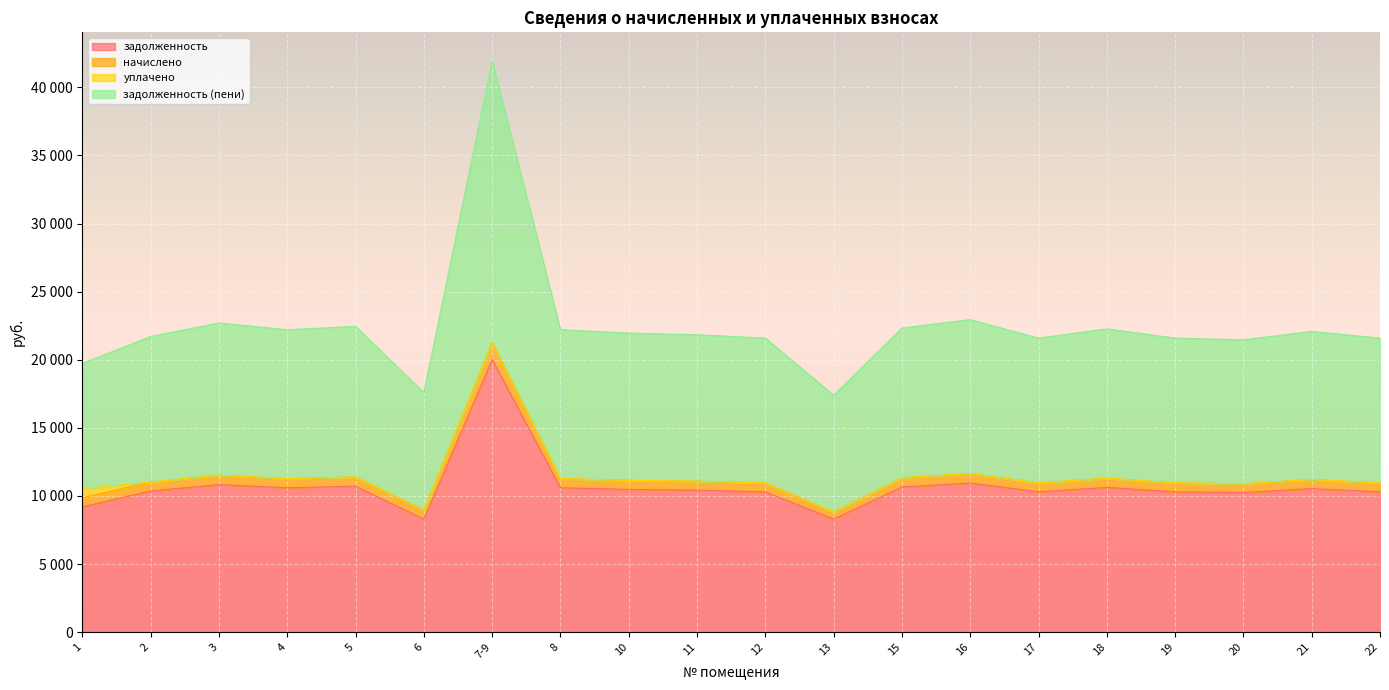

What are all the series names shown in the legend?

задолженность, начислено, уплачено, задолженность (пени)